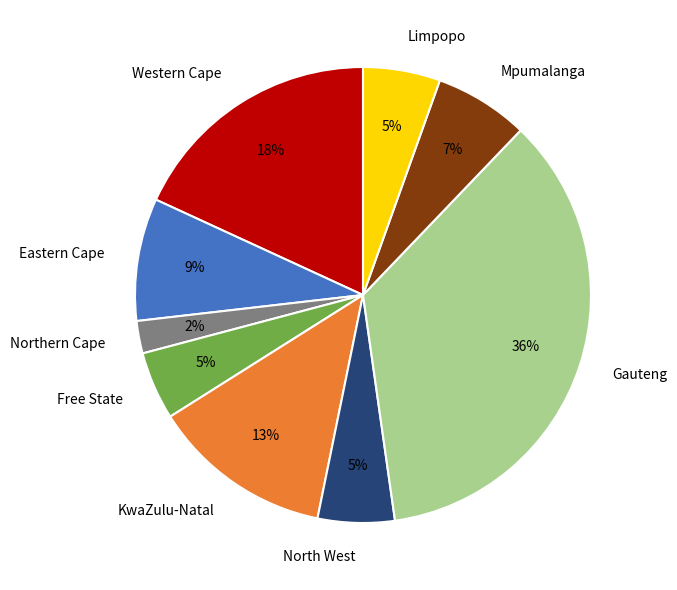

Is Limpopo the majority of the pie?

No